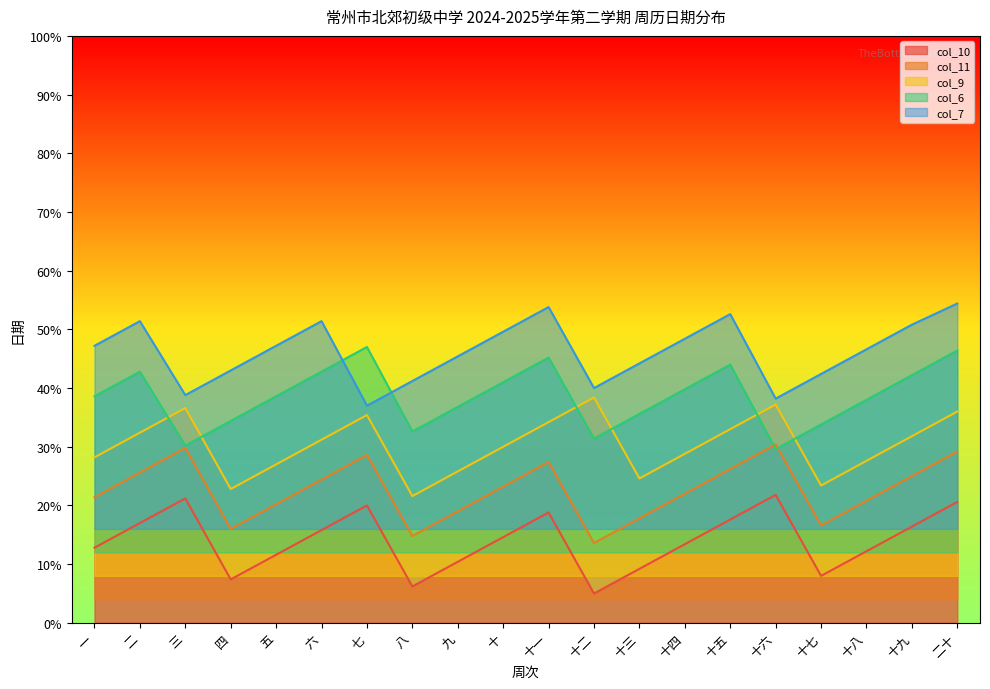

Which series changed the most between 二 and 七?

col_7